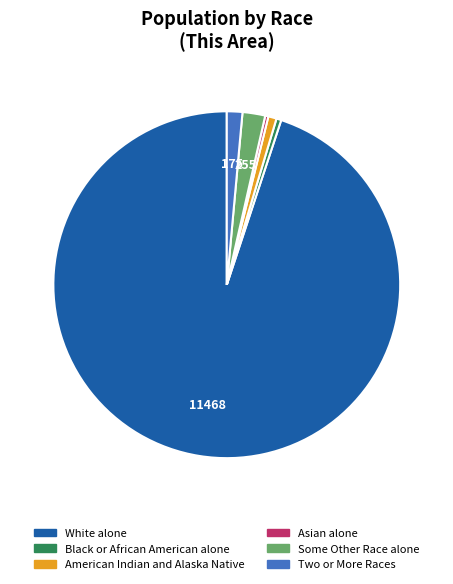

Combined, do Some Other Race alone and Asian alone account for over 50%?

No